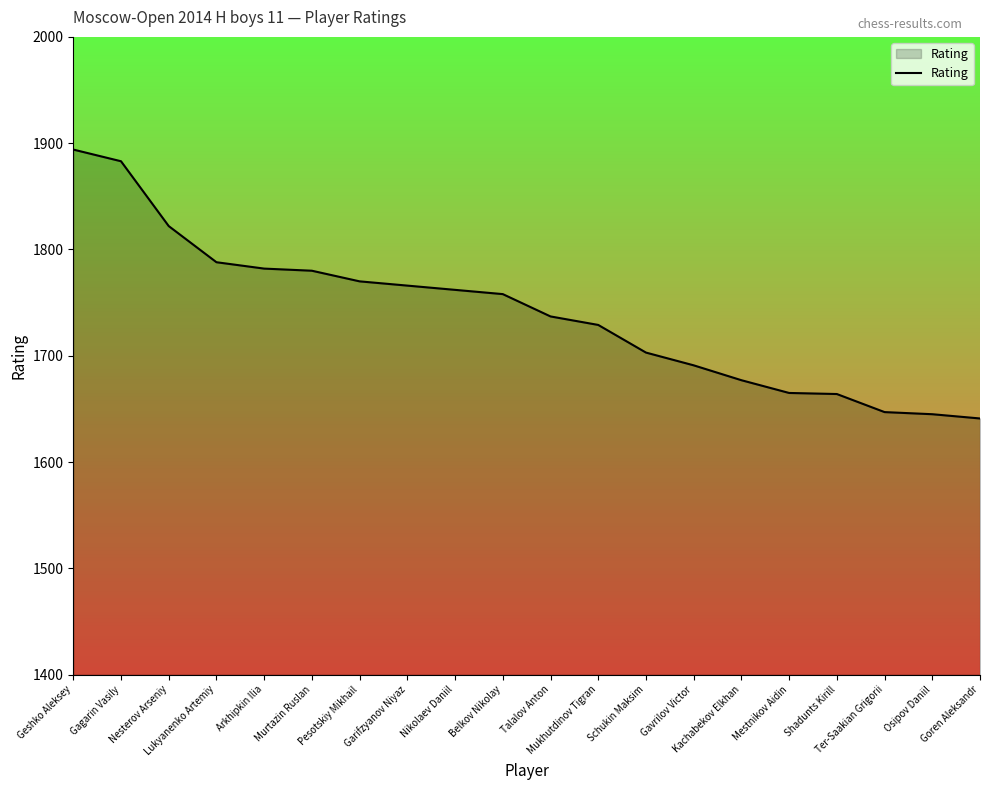

What is the difference between the maximum and minimum values?

253